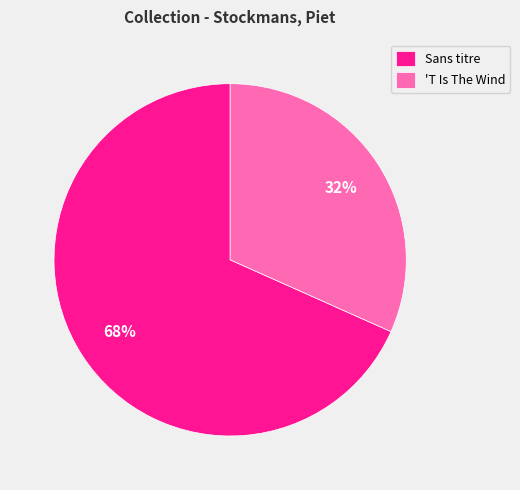

To the nearest percent, what percentage of the pie is Sans titre?

68%